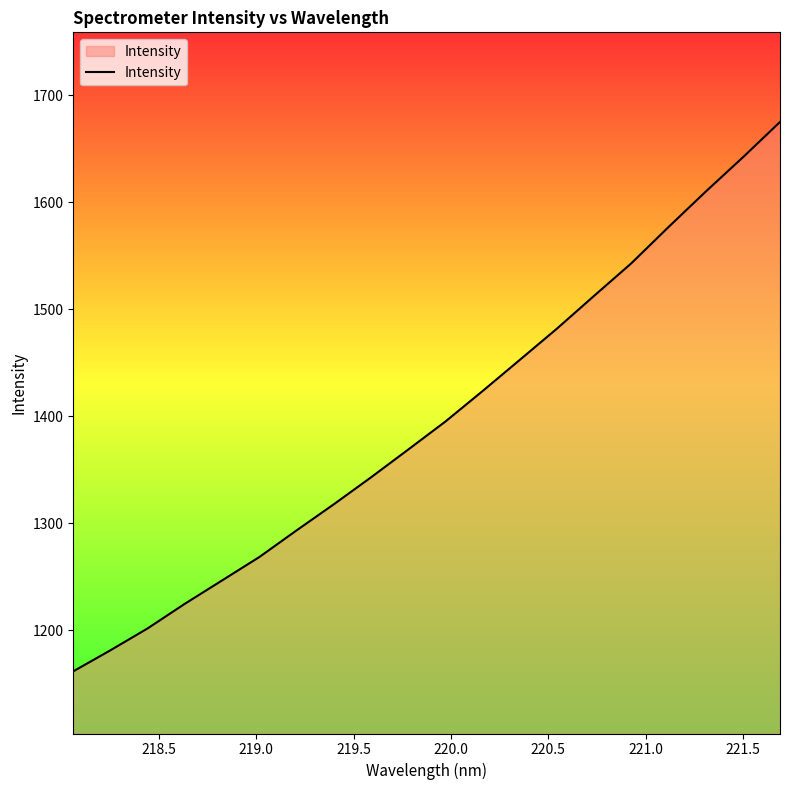

What is the maximum value shown in the chart?

1674.9